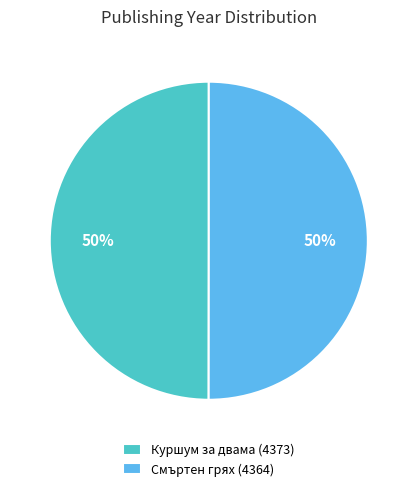

How many segments does this pie chart have?

2